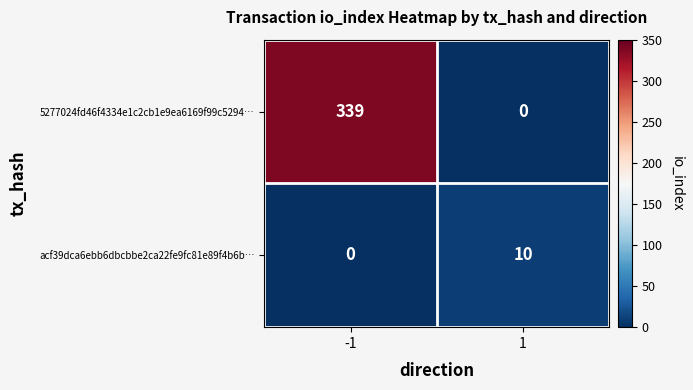

What is the difference between the maximum and minimum values in the acf39dca6ebb6dbcbbe2ca22fe9fc81e89f4b6b… series?

10